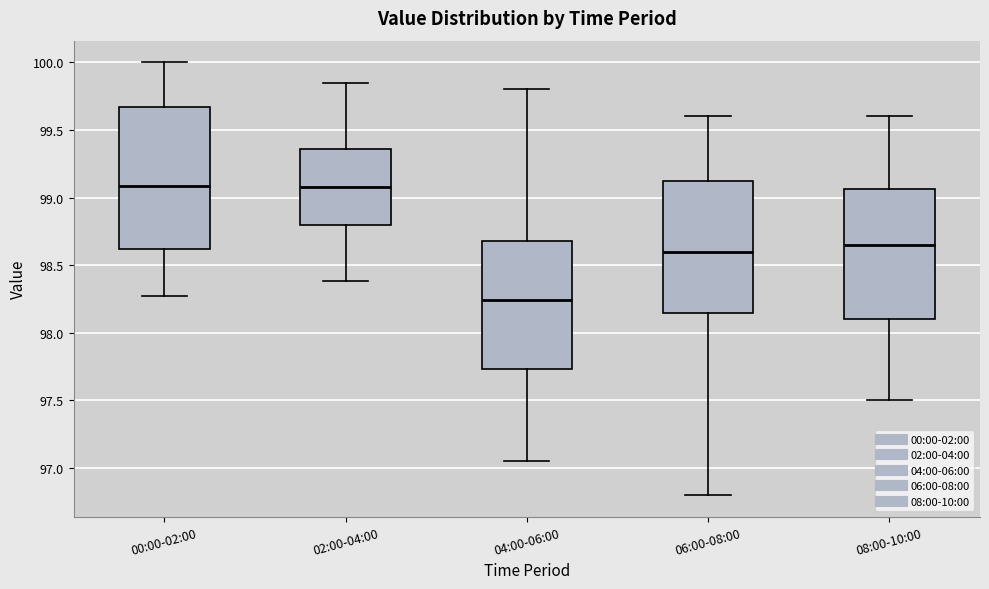

Reading left to right, read every box against the y-axis: the position of its median line, the range the box covers, and the ends of its whiskers. The values are not printed on the chart, so give them approximately, as read against the axis.

00:00-02:00: median 99.10, box 98.60 to 99.65, whiskers 98.25 to 100.00
02:00-04:00: median 99.10, box 98.80 to 99.35, whiskers 98.40 to 99.85
04:00-06:00: median 98.25, box 97.75 to 98.70, whiskers 97.05 to 99.80
06:00-08:00: median 98.60, box 98.15 to 99.15, whiskers 96.80 to 99.60
08:00-10:00: median 98.65, box 98.10 to 99.05, whiskers 97.50 to 99.60